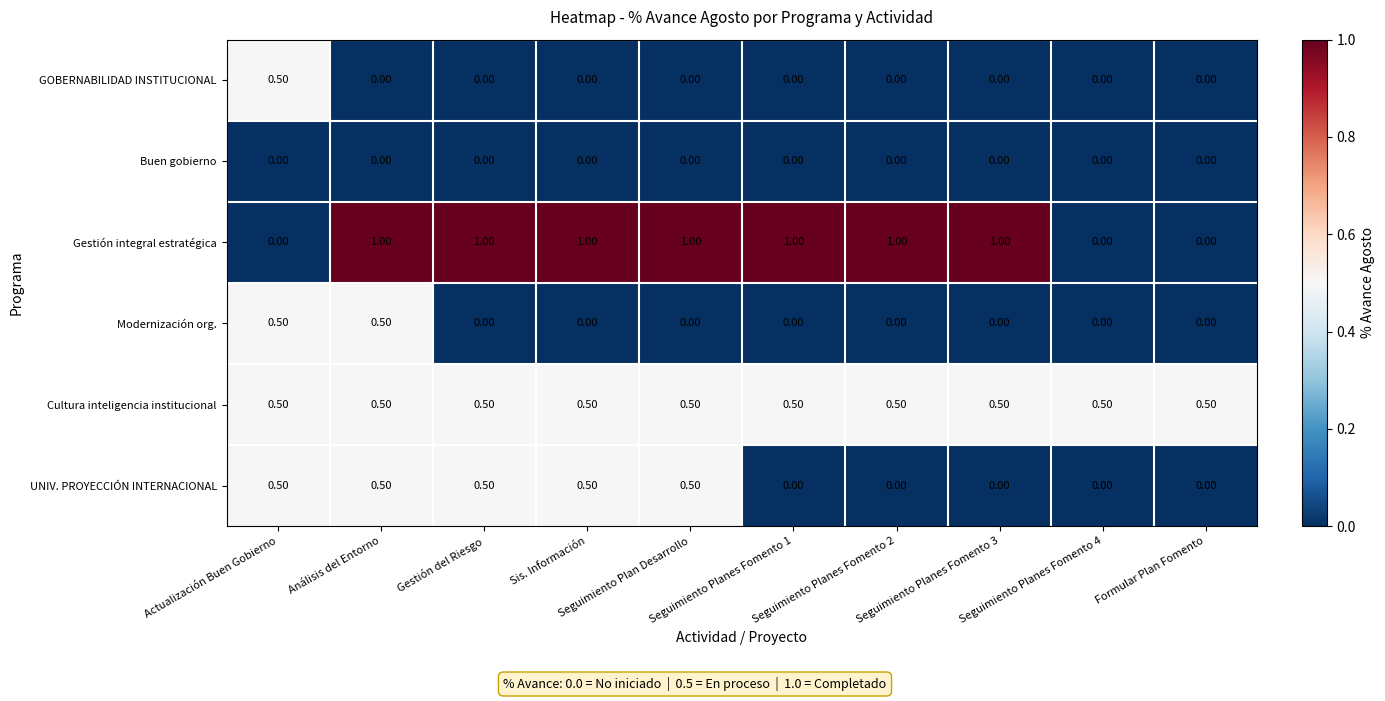

What is the difference between the maximum and minimum values in the UNIV. PROYECCIÓN INTERNACIONAL series?

0.5